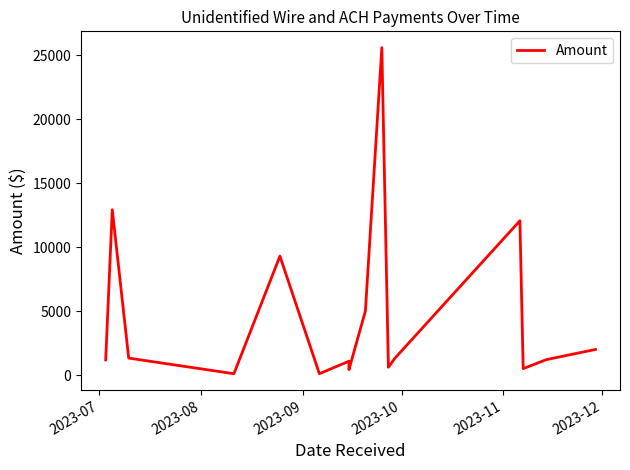

The value at 6 is 1861.7. True or false?

False